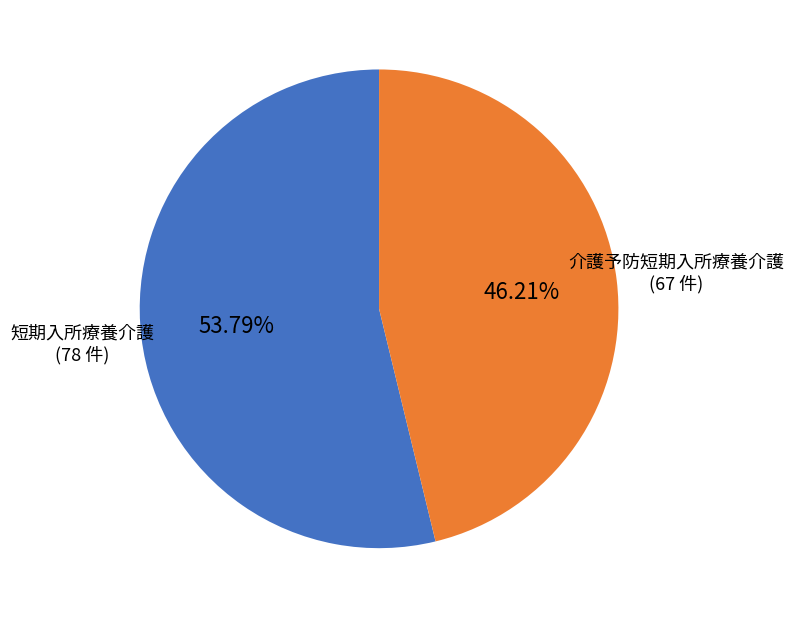

Rank the categories by value from lowest to highest.

介護予防短期入所療養介護, 短期入所療養介護